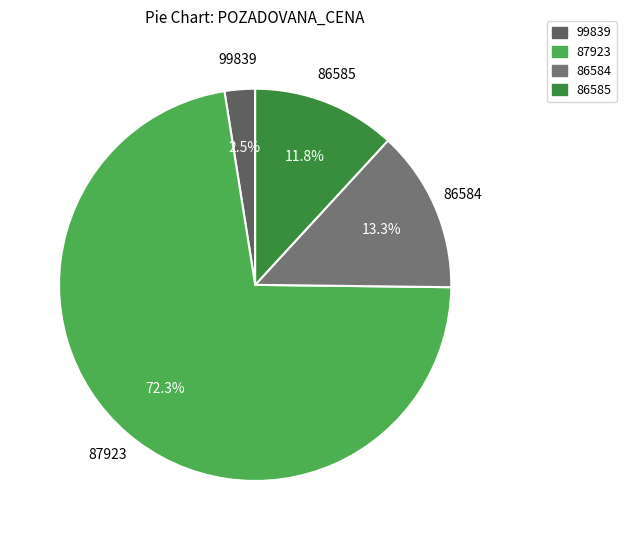

What is the majority slice?

87923